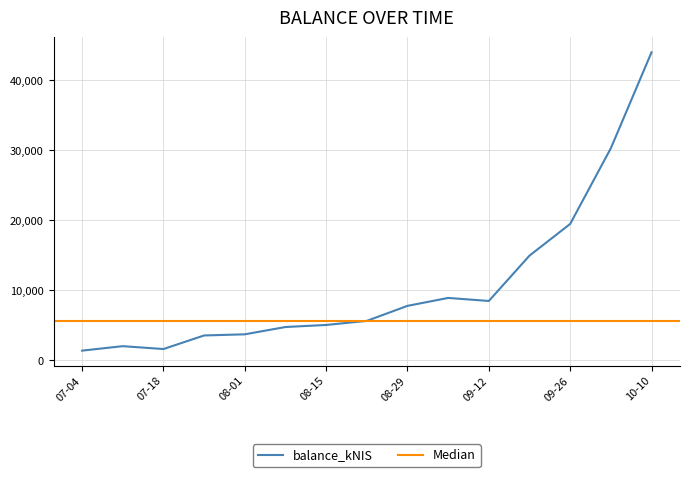

At which label is balance_kNIS closest to 22677?

09-26